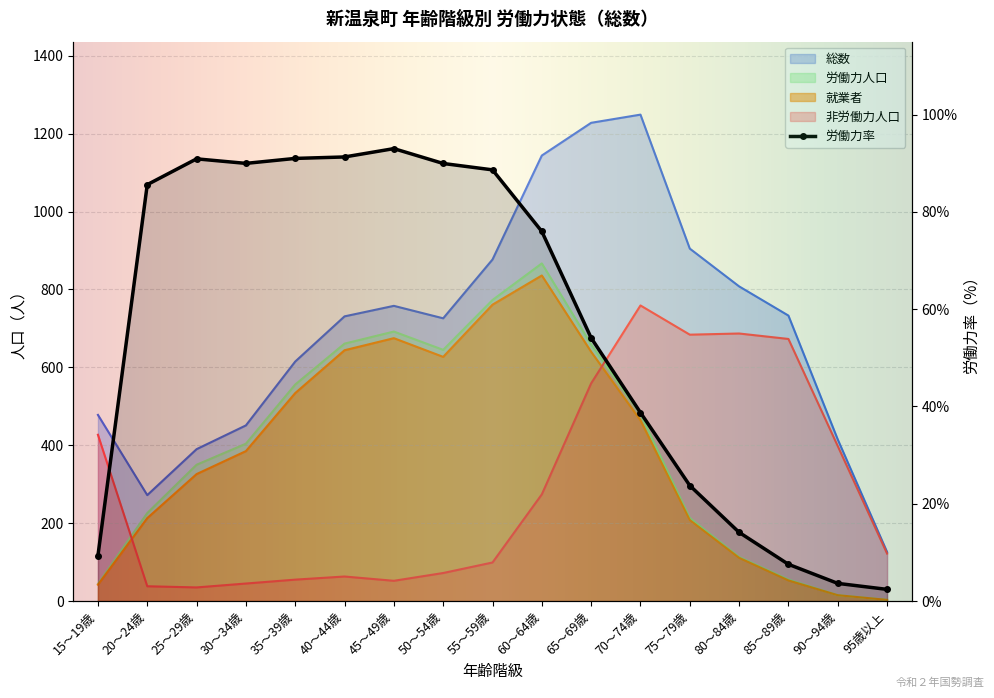

What value does the 総数 series have at 55～59歳?

877.0